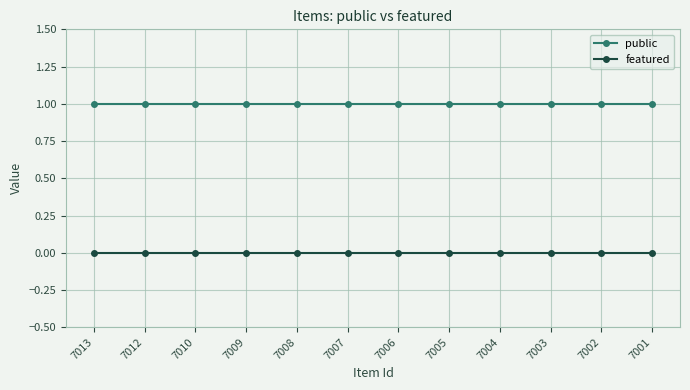

What is the greatest value displayed?

1